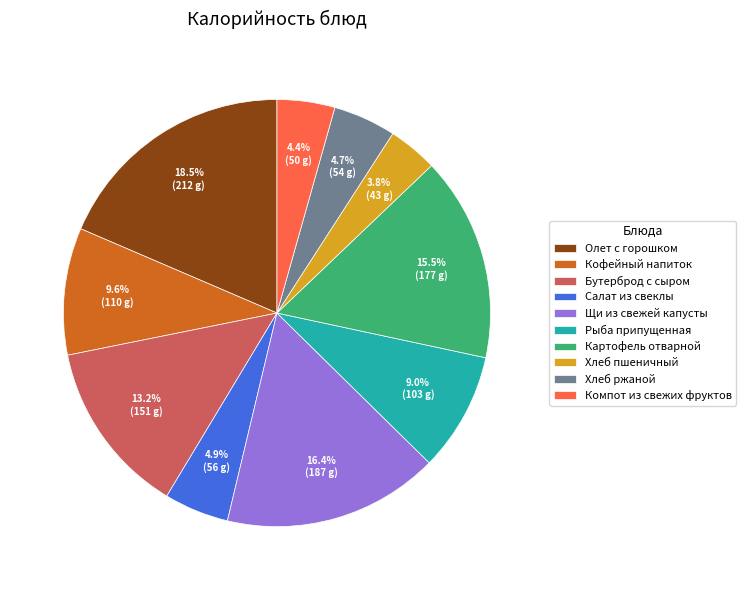

To the nearest percent, what is the difference between the largest and smallest slice percentages?

15%